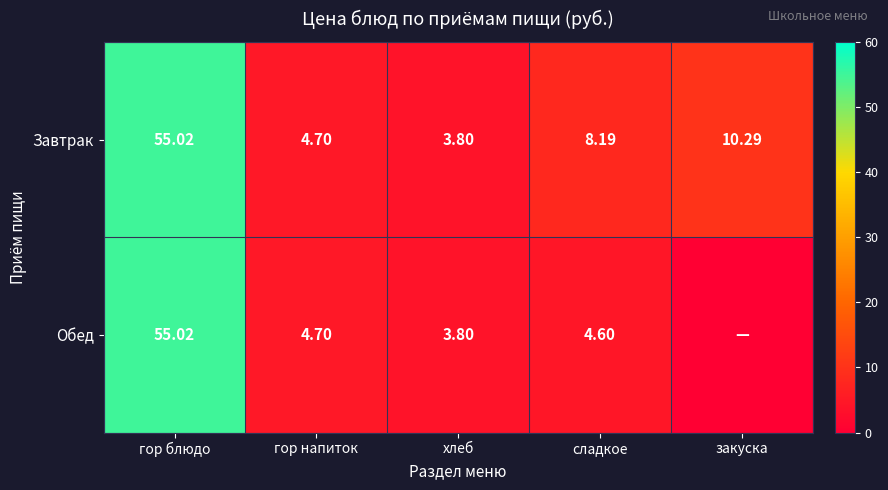

What is the sum of the Завтрак values at закуска and хлеб?

14.1